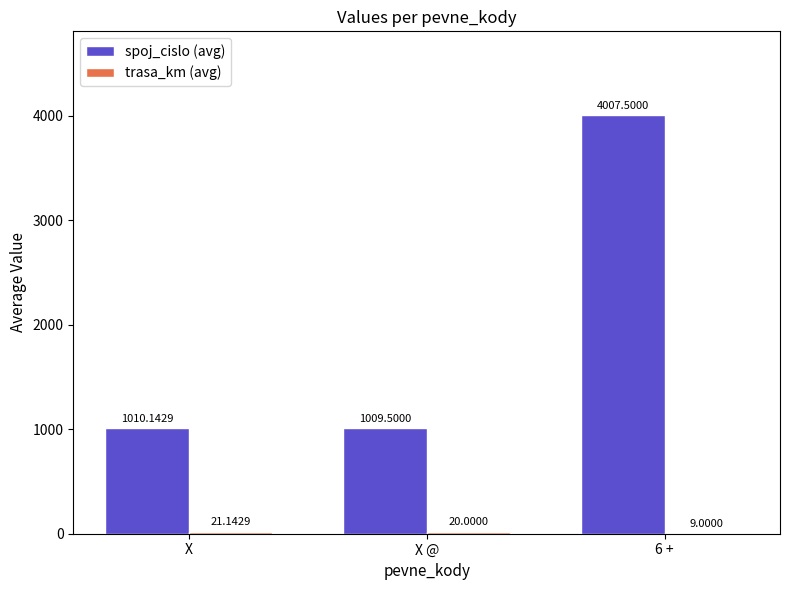

At which category is the sum across all series the highest?

6 +